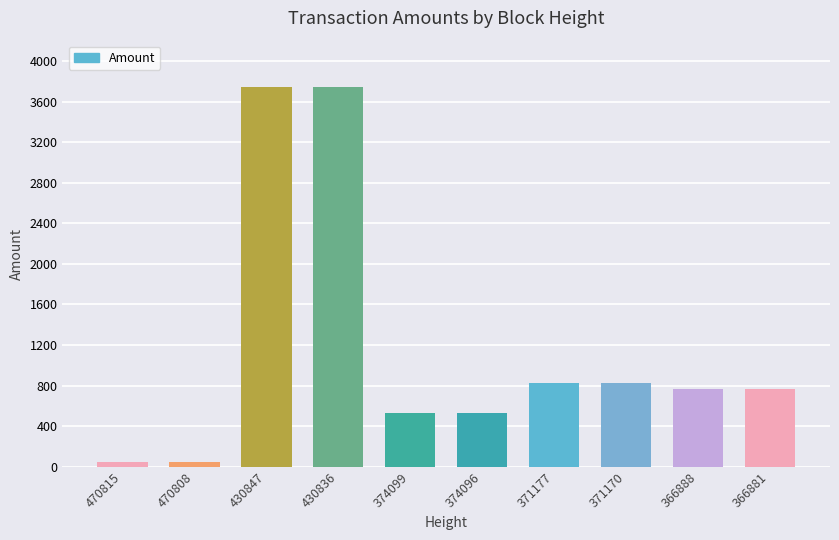

What is the greatest value displayed?

3741